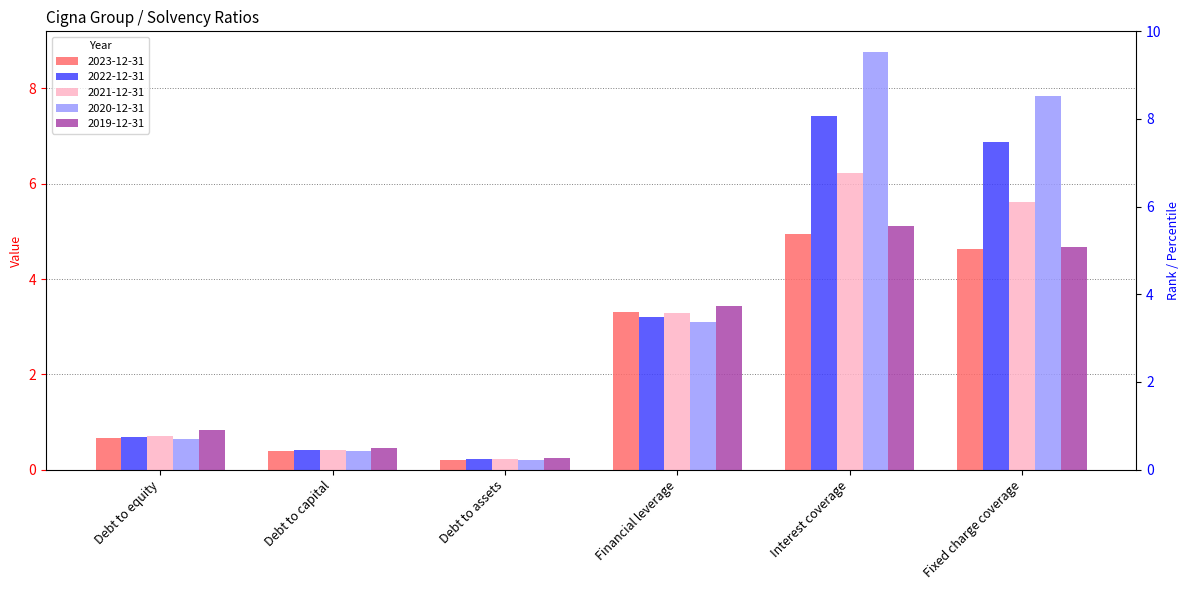

What position from the left is Debt to assets?

3